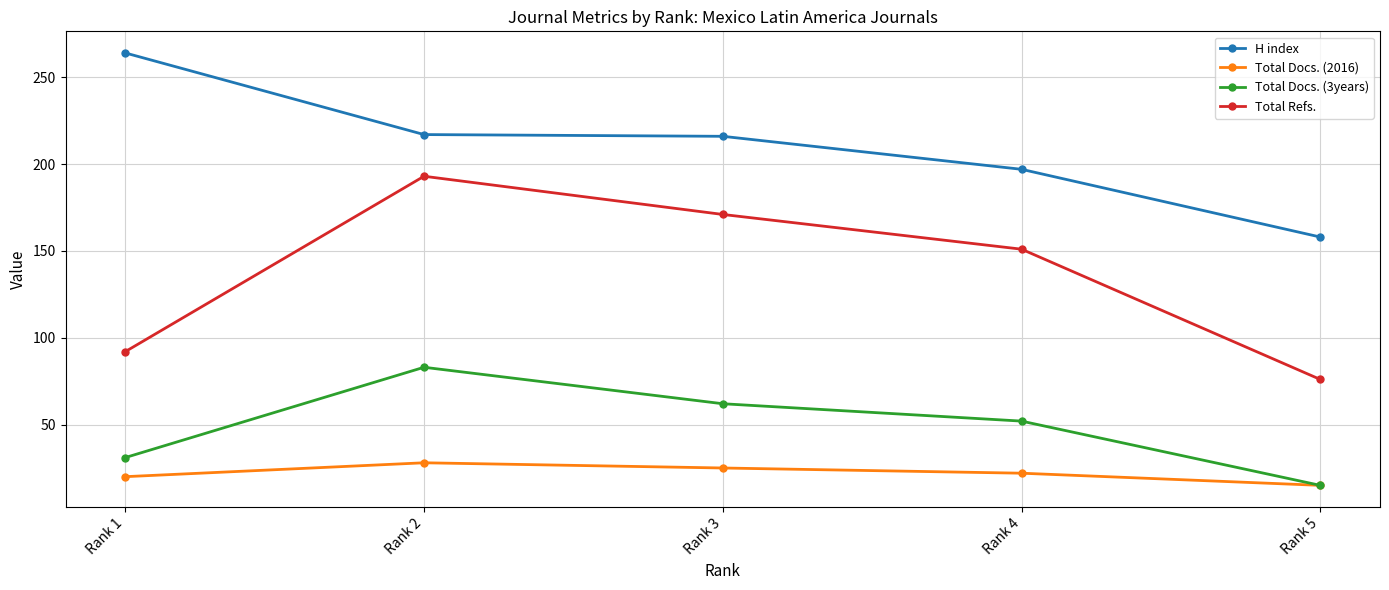

The value of Total Docs. (3years) at Rank 1 is 49. True or false?

False